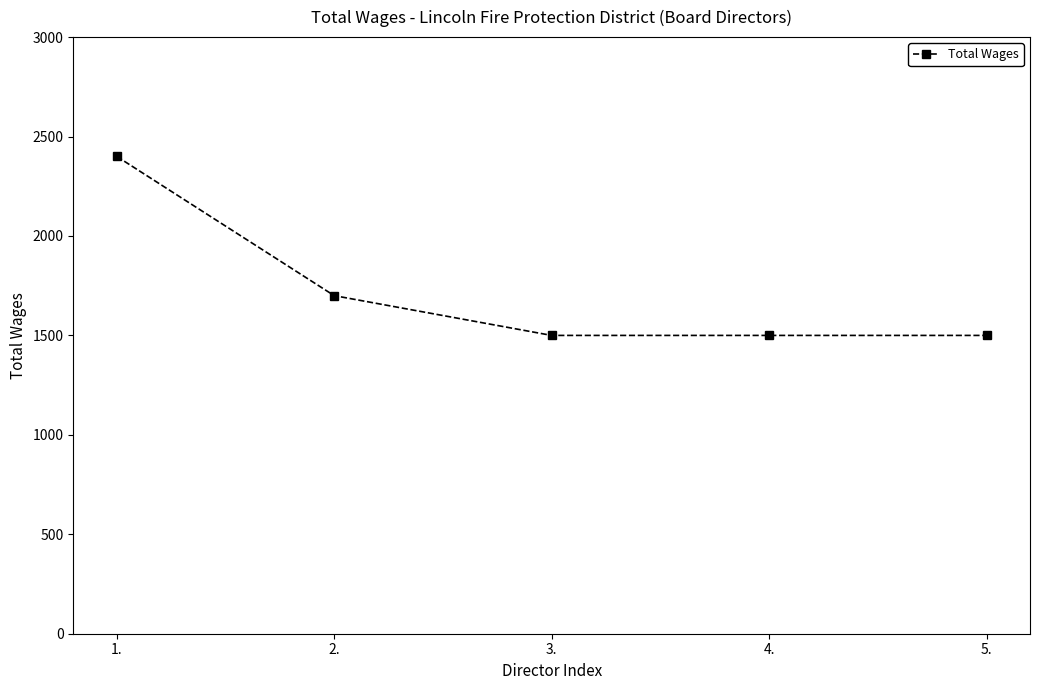

What position from the right is 2.?

4